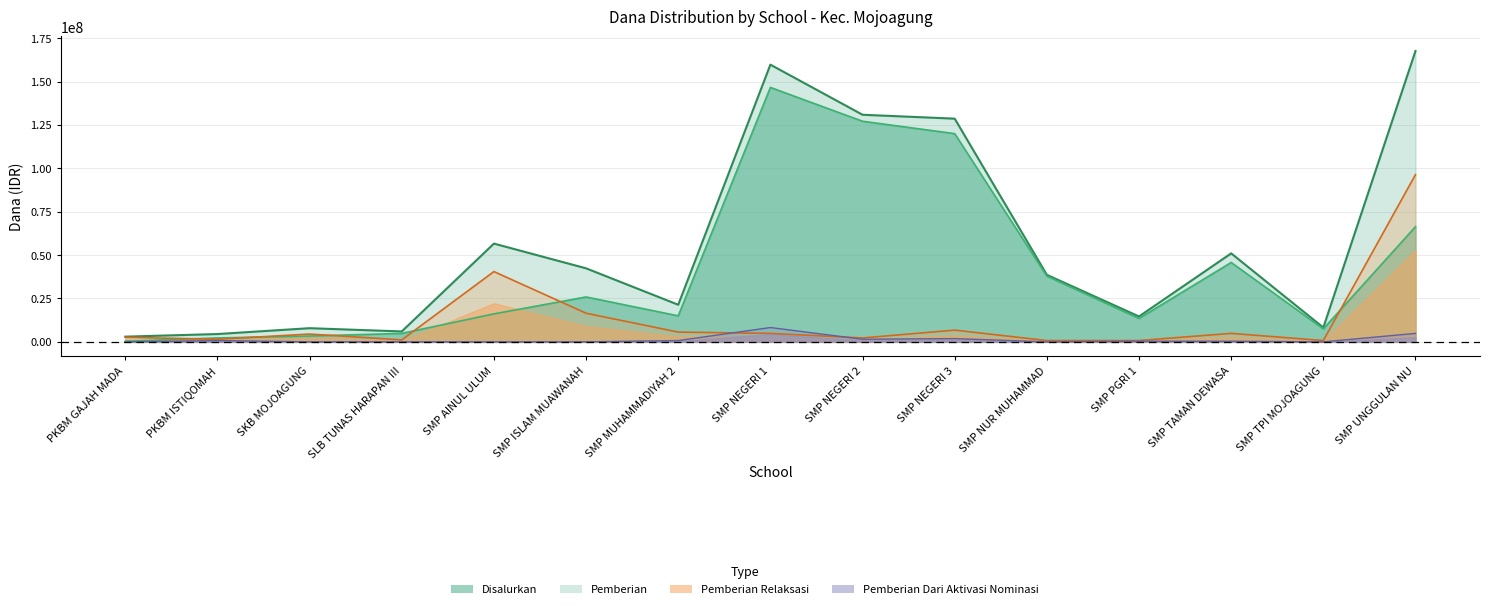

How many values in the Disalurkan series are below 38625000?

7